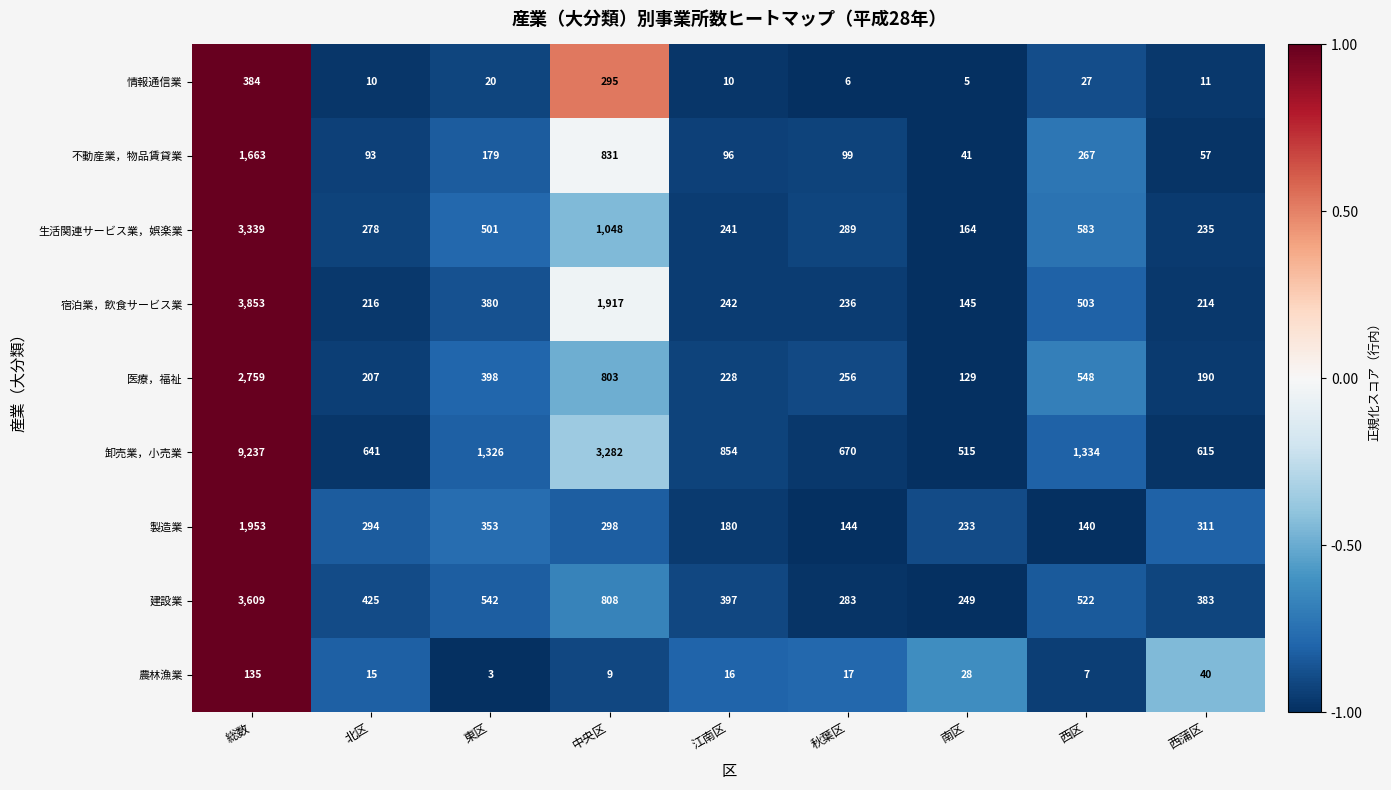

How many categories are shown in the chart?

9